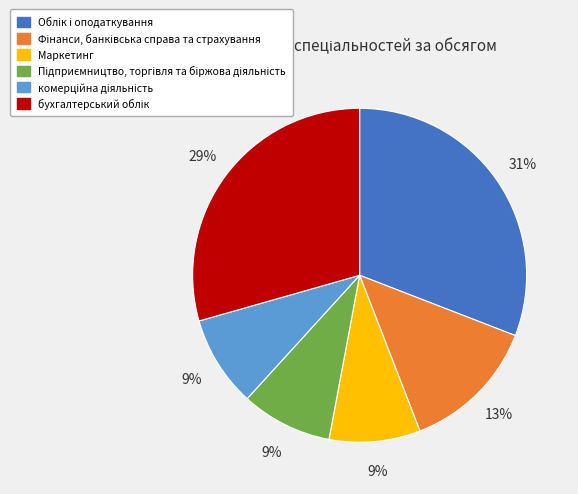

Is there a majority slice in this chart?

No